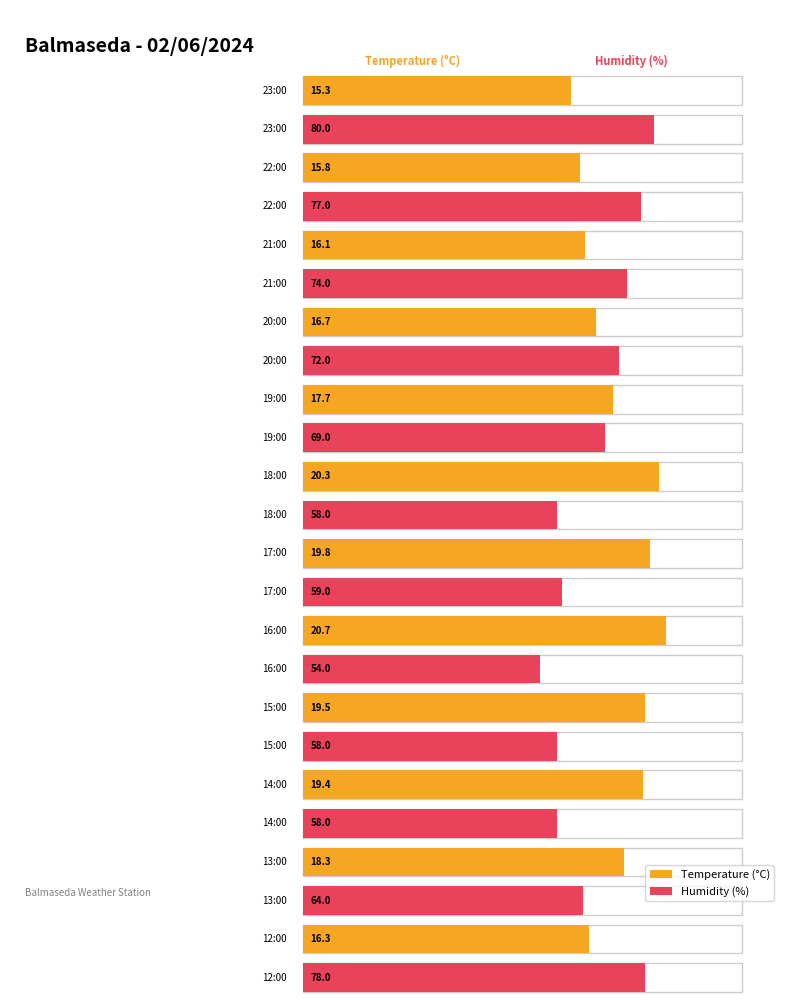

How many groups of bars are there?

12